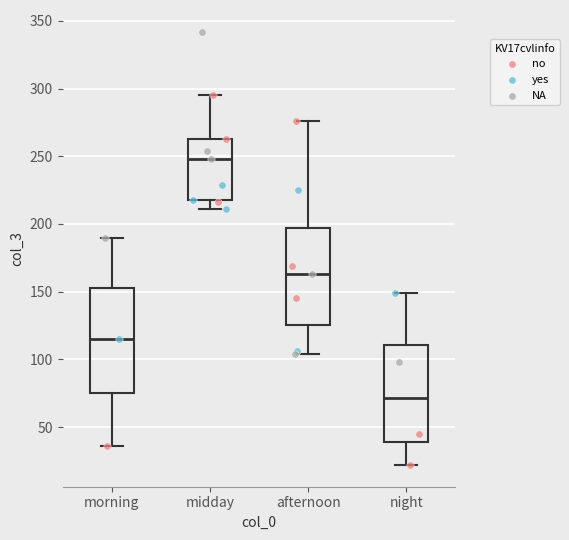

Reading left to right, read every box against the y-axis: the position of its median line, the range the box covers, and the ends of its whiskers. The values are not printed on the chart, so give them approximately, as read against the axis.

morning: median 115, box 75 to 155, whiskers 35 to 190
midday: median 250, box 220 to 265, whiskers 210 to 295
afternoon: median 165, box 125 to 195, whiskers 105 to 275
night: median 70, box 40 to 110, whiskers 20 to 150